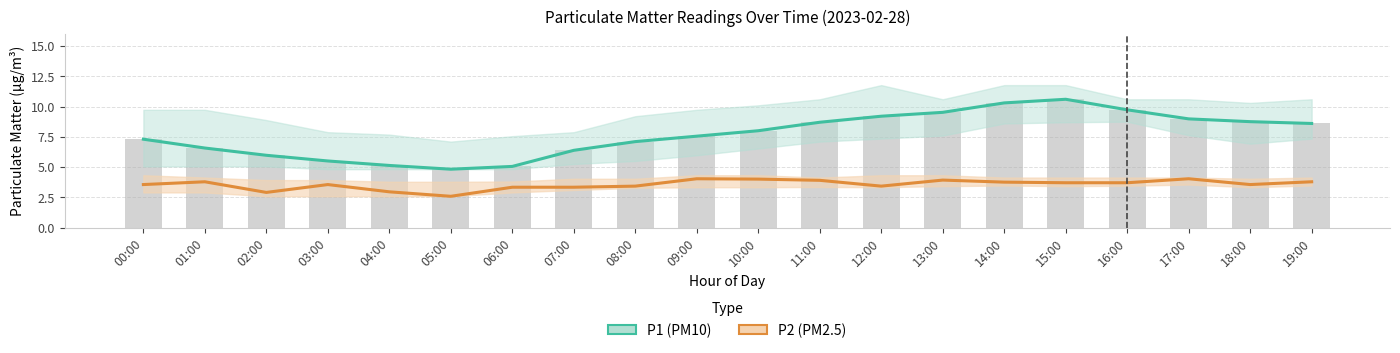

What is the label of the 2nd bar from the right?

18:00